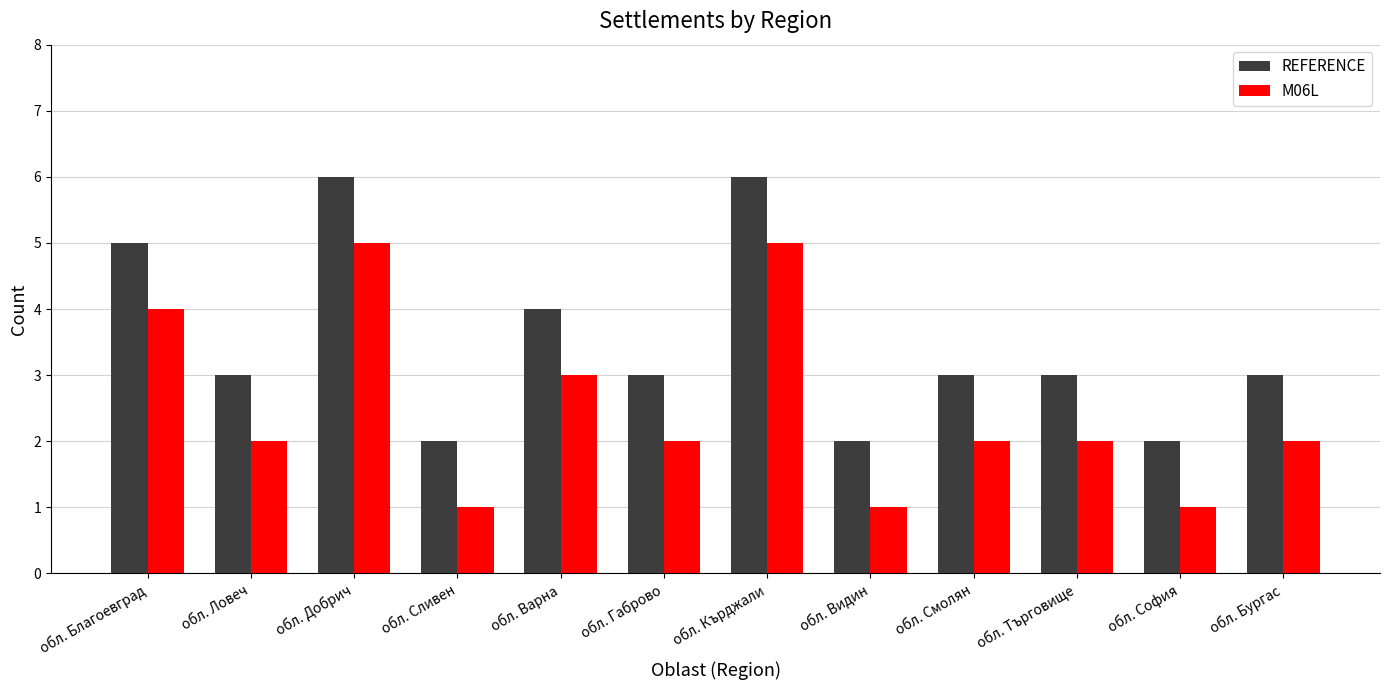

Reading left to right, list all the values displayed in this chart.

REFERENCE: 5	3	6	2	4	3	6	2	3	3	2	3
M06L: 4	2	5	1	3	2	5	1	2	2	1	2